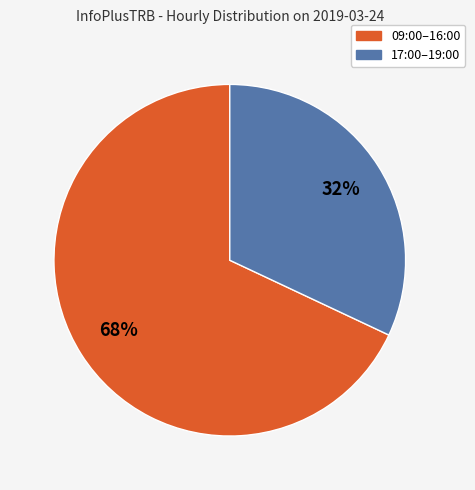

To the nearest percent, what is the difference between the largest and smallest slice percentages?

36%